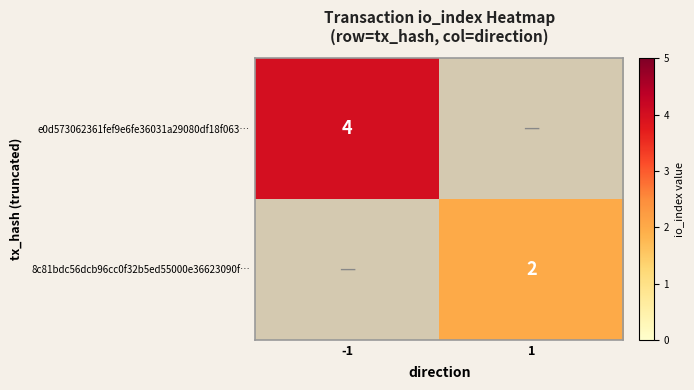

What is the minimum value shown in the chart?

2.0